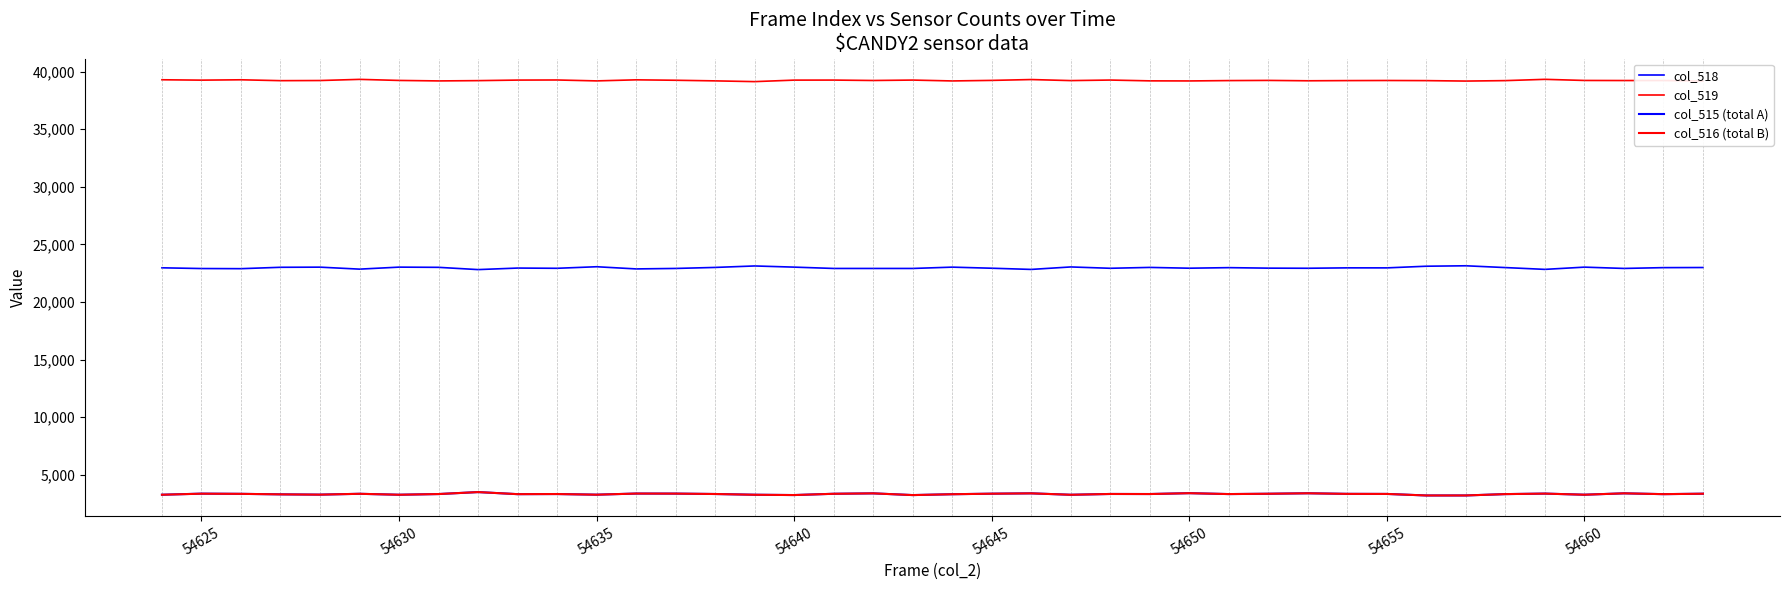

Is this an area chart (filled region under the line)?

No